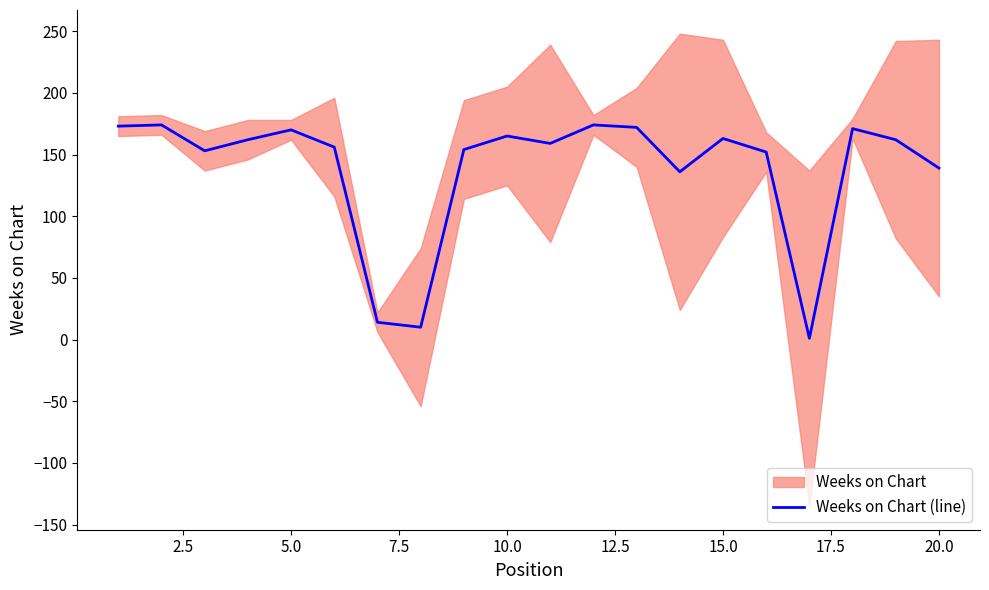

True or false: there are more than 2 points higher than both neighbors.

True